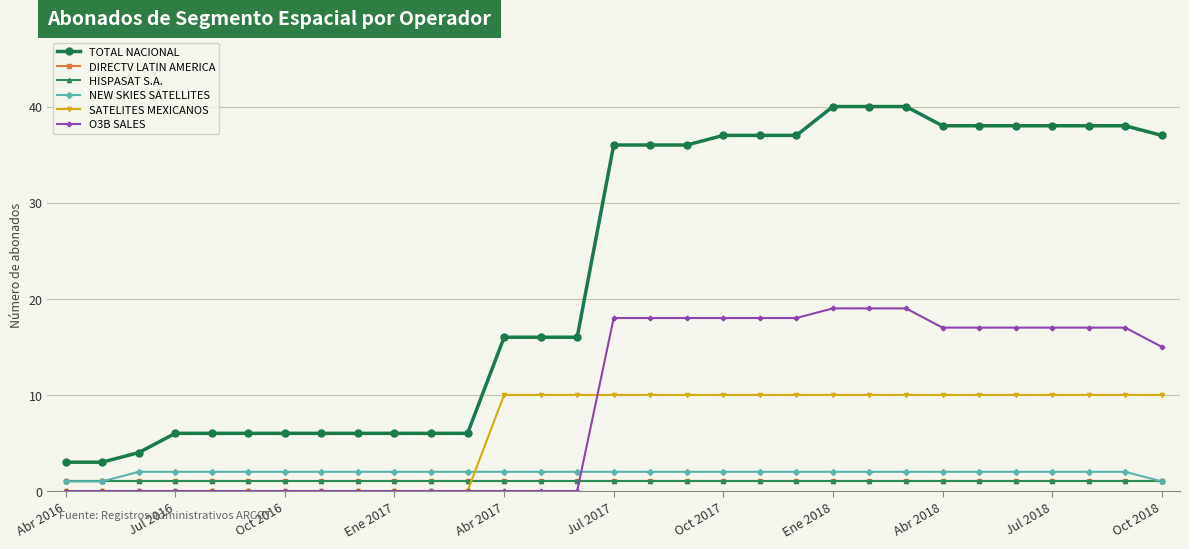

Does the chart have visible grid lines?

Yes